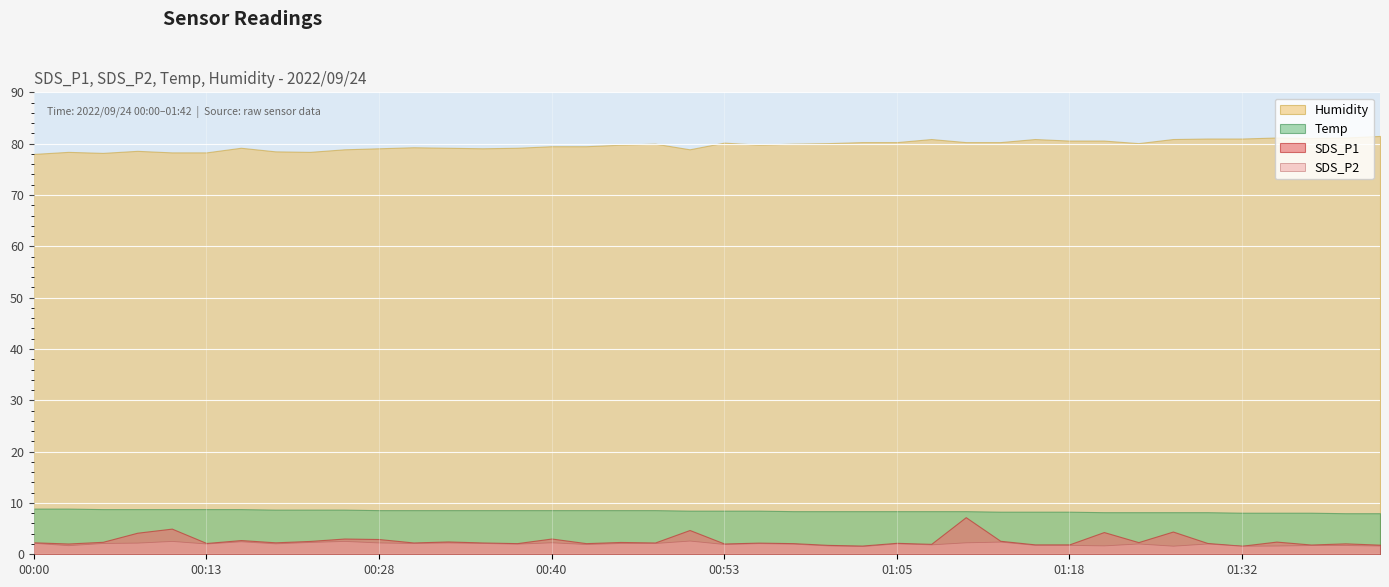

What is the sum of all SDS_P2 values?

83.7